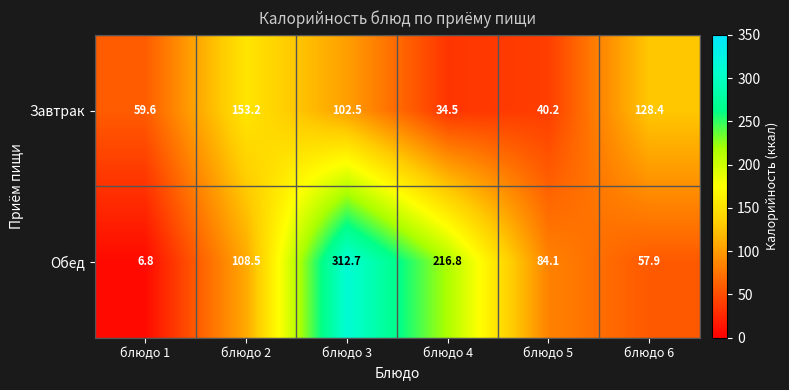

Which series changed the most between блюдо 2 and блюдо 4?

Завтрак